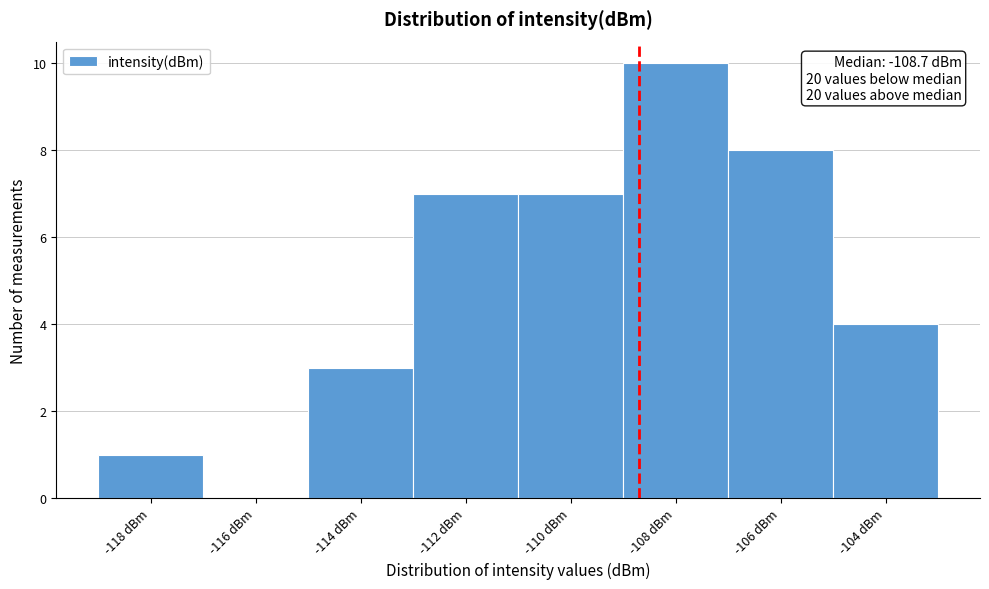

Over which range of the x-axis is the bar tallest?

-109 to -107